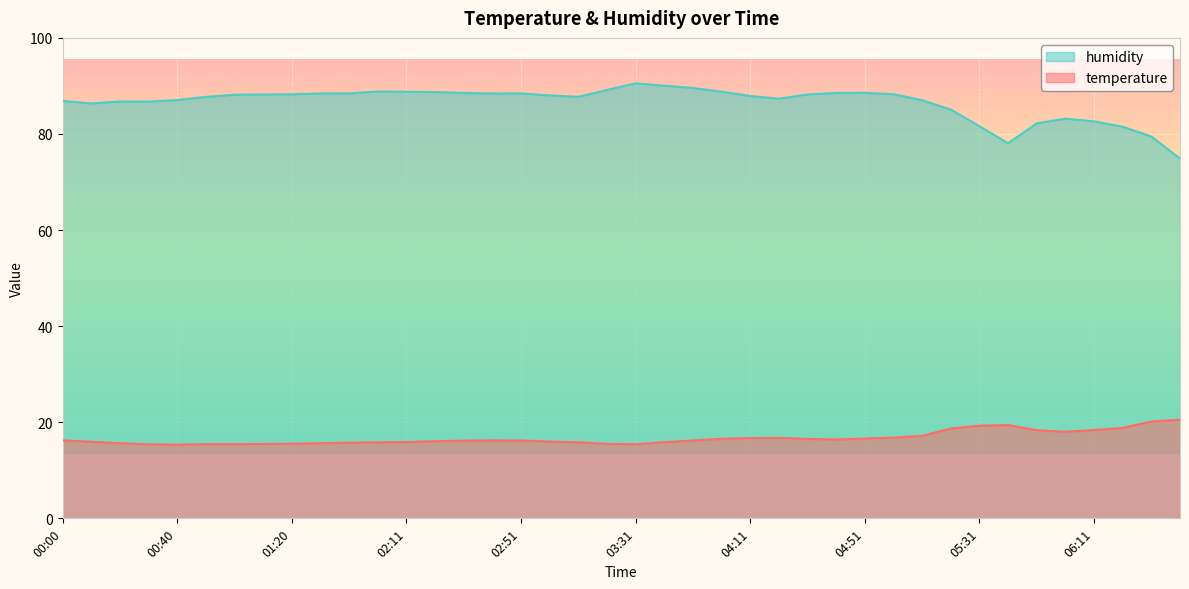

Reading left to right, extract all data points from this chart.

temperature: 00:00=16.2	00:10=15.9	00:20=15.6	00:30=15.4	00:40=15.3	00:50=15.4	01:00=15.4	01:10=15.5	01:20=15.5	01:41=15.7	01:51=15.7	02:01=15.8	02:11=15.9	02:21=16.1	02:31=16.2	02:41=16.2	02:51=16.2	03:01=16.0	03:11=15.8	03:21=15.5	03:31=15.4	03:41=15.8	03:51=16.2	04:01=16.6	04:11=16.7	04:21=16.8	04:31=16.5	04:41=16.4	04:51=16.6	05:01=16.8	05:11=17.2	05:21=18.7	05:31=19.3	05:41=19.4	05:51=18.4	06:01=18.0	06:11=18.4	06:21=18.8	06:31=20.2	06:41=20.5
humidity: 00:00=86.9	00:10=86.3	00:20=86.8	00:30=86.7	00:40=87.1	00:50=87.7	01:00=88.2	01:10=88.2	01:20=88.3	01:41=88.4	01:51=88.5	02:01=88.8	02:11=88.8	02:21=88.7	02:31=88.5	02:41=88.4	02:51=88.4	03:01=88.0	03:11=87.7	03:21=89.2	03:31=90.5	03:41=90.0	03:51=89.6	04:01=88.8	04:11=87.9	04:21=87.3	04:31=88.2	04:41=88.5	04:51=88.6	05:01=88.3	05:11=87.0	05:21=85.1	05:31=81.6	05:41=78.1	05:51=82.2	06:01=83.2	06:11=82.6	06:21=81.5	06:31=79.5	06:41=74.9